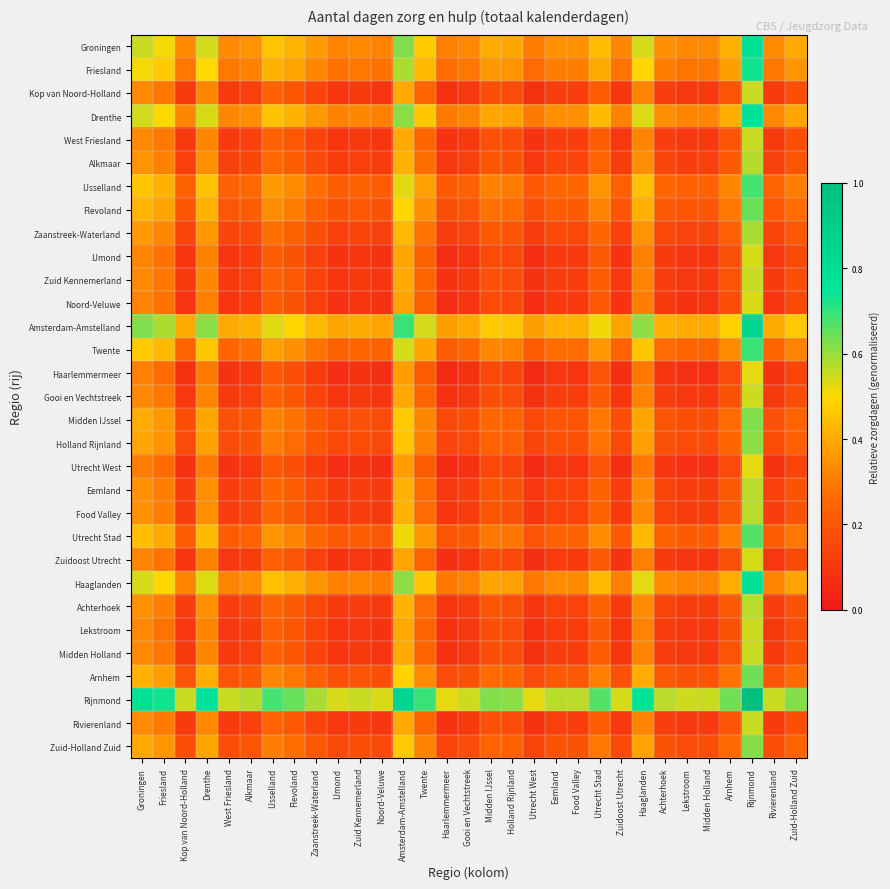

Rank the series by their maximum value, from highest to lowest.

Rijnmond, Amsterdam-Amstelland, Groningen, Drenthe, Haaglanden, Friesland, Twente, IJsselland, Utrecht Stad, Flevoland, Arnhem, Midden IJssel, Zuid-Holland Zuid, Holland Rijnland, Zaanstreek-Waterland, Alkmaar, Eemland, Achterhoek, Food Valley, Rivierenland, West Friesland, Zuid Kennemerland, Midden Holland, Kop van Noord-Holland, Gooi en Vechtstreek, Lekstroom, Zuidoost Utrecht, IJmond, Noord-Veluwe, Haarlemmermeer, Utrecht West